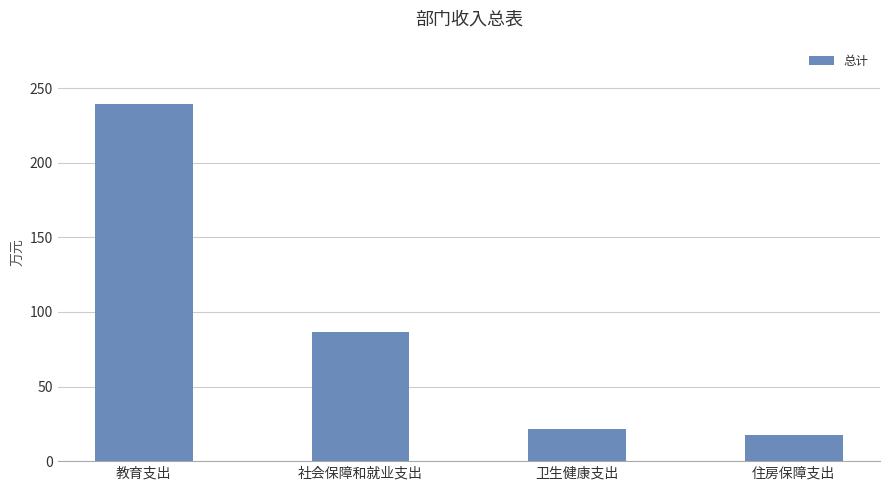

Where does the data first go above 86?

教育支出